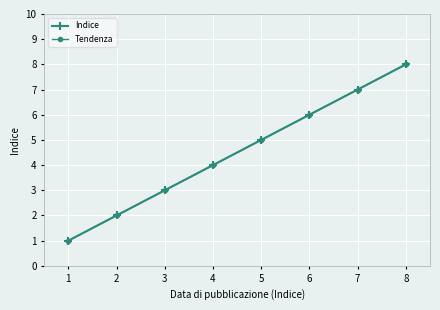

What value does the Indice series have at 4?

4